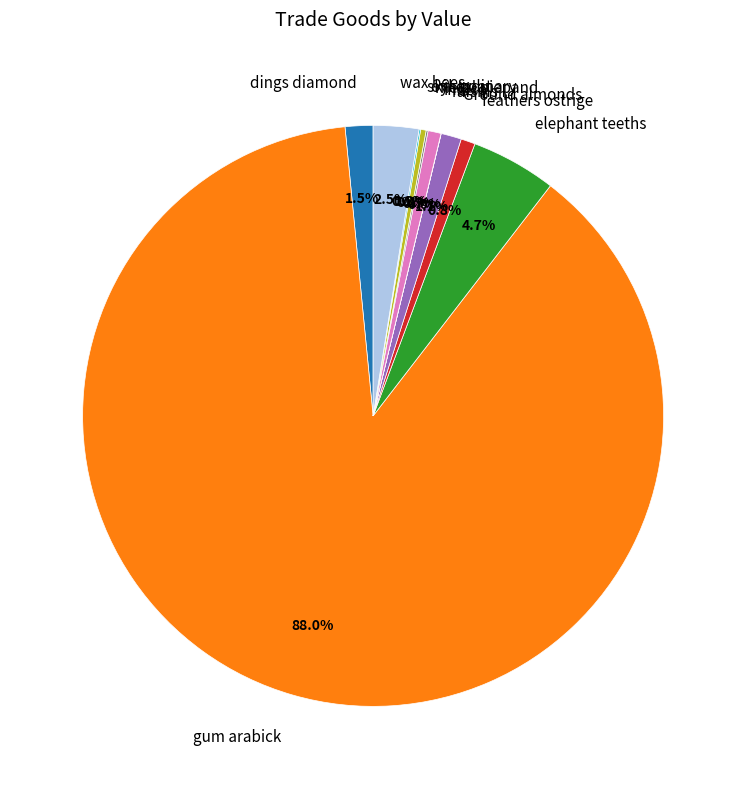

The gum arabick slice represents 81% of the pie. True or false?

False